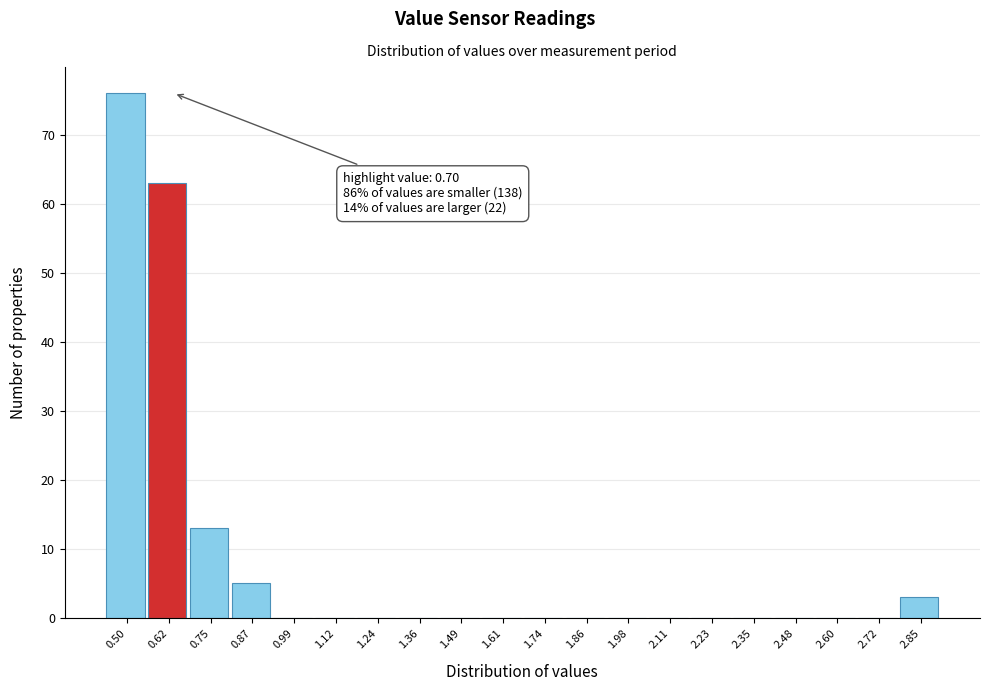

Reading right to left, list all the values displayed in this chart.

2.85=3	2.72=0	2.60=0	2.48=0	2.35=0	2.23=0	2.11=0	1.98=0	1.86=0	1.74=0	1.61=0	1.49=0	1.36=0	1.24=0	1.12=0	0.99=0	0.87=5	0.75=13	0.62=63	0.50=76